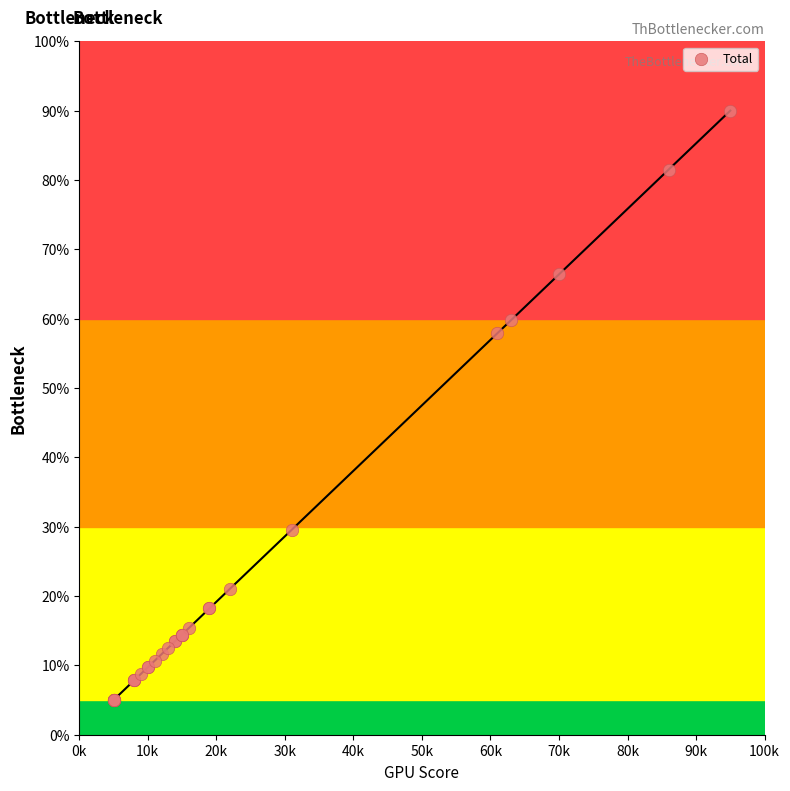

What Y value in the scatter plot is closest to 47?

57.9